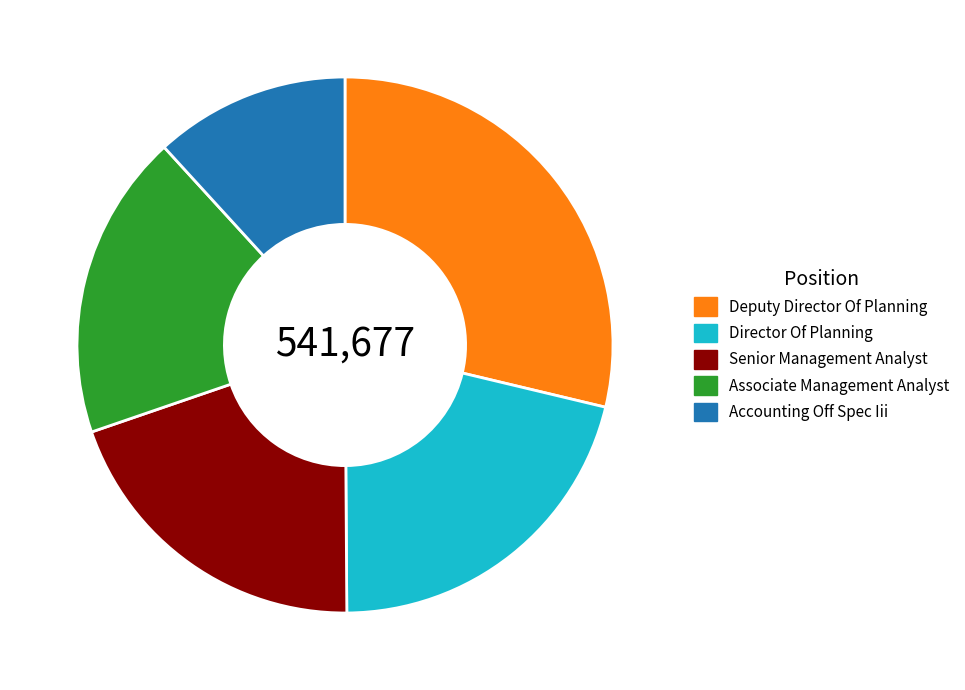

Which slice is the largest?

Deputy Director Of Planning